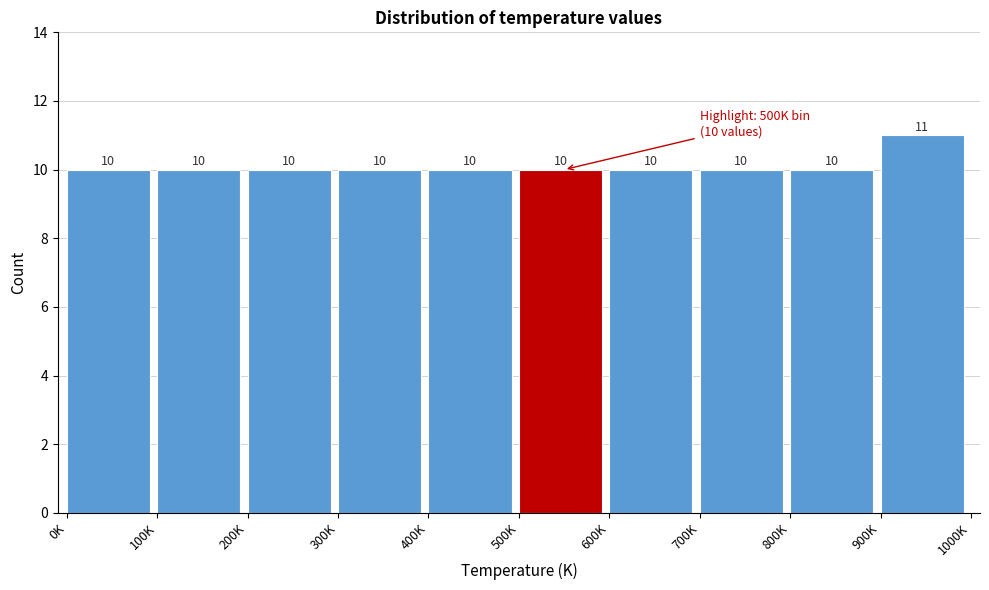

Reading right to left, extract all data points from this chart.

900K=11	800K=10	700K=10	600K=10	500K=10	400K=10	300K=10	200K=10	100K=10	0K=10